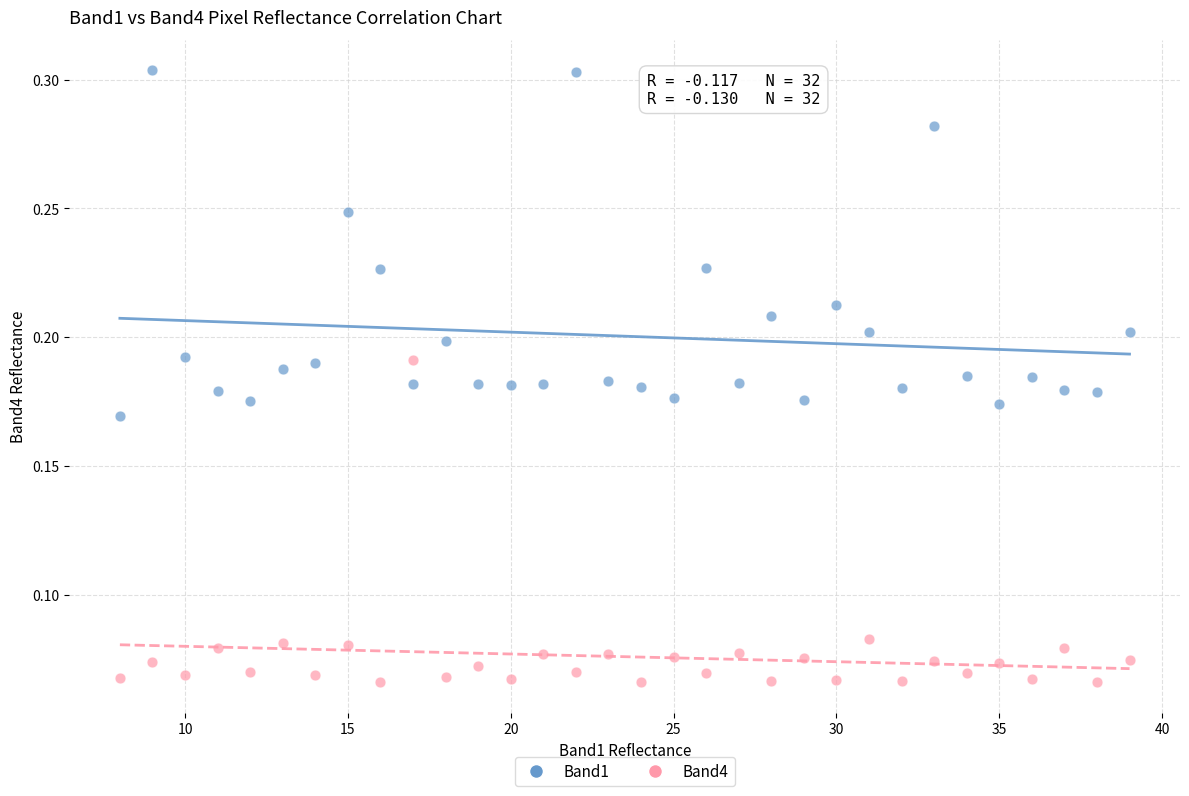

Across all data points, what is the range of X values (max minus min)?

31.0